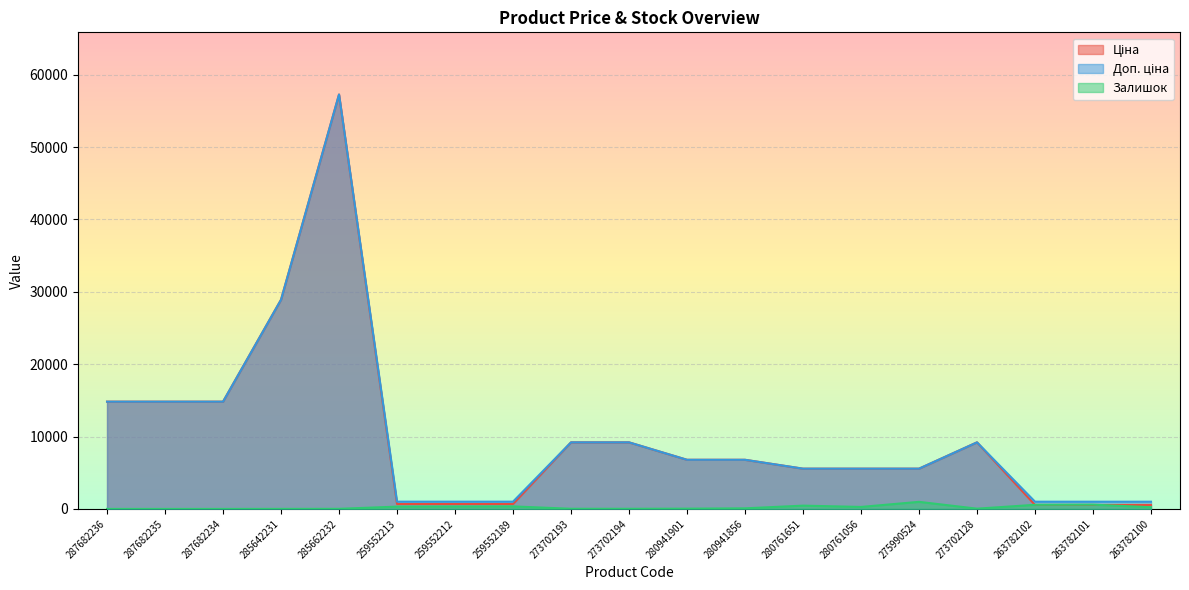

Where is Ціна nearest to the value 28905?

285642231